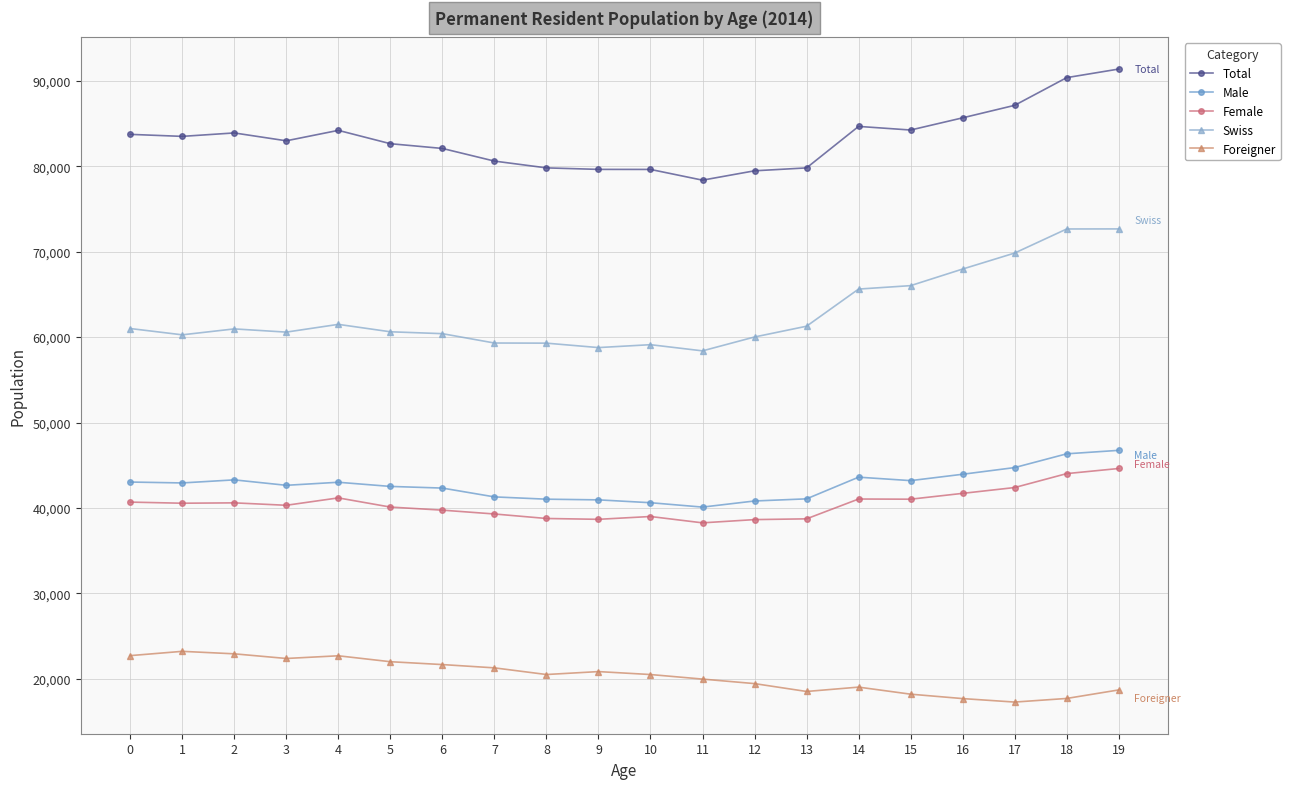

What is the sum of the Female values at 12 and 2?

79246